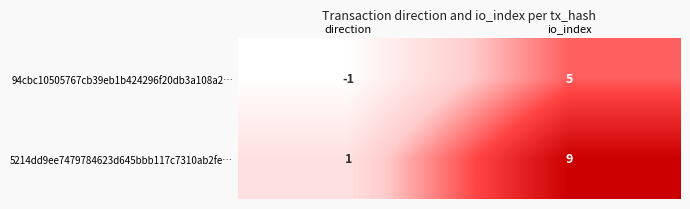

What is the approximate value of 5214dd9ee7479784623d645bbb117c7310ab2fe… at io_index?

9